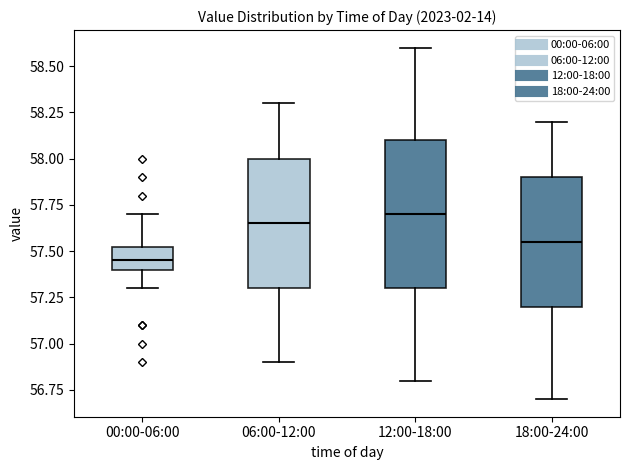

Reading left to right, read every box against the y-axis: the position of its median line, the range the box covers, and the ends of its whiskers. The values are not printed on the chart, so give them approximately, as read against the axis.

00:00-06:00: median 57.45, box 57.40 to 57.55, whiskers 57.30 to 57.70
06:00-12:00: median 57.65, box 57.30 to 58.00, whiskers 56.90 to 58.30
12:00-18:00: median 57.70, box 57.30 to 58.10, whiskers 56.80 to 58.60
18:00-24:00: median 57.55, box 57.20 to 57.90, whiskers 56.70 to 58.20